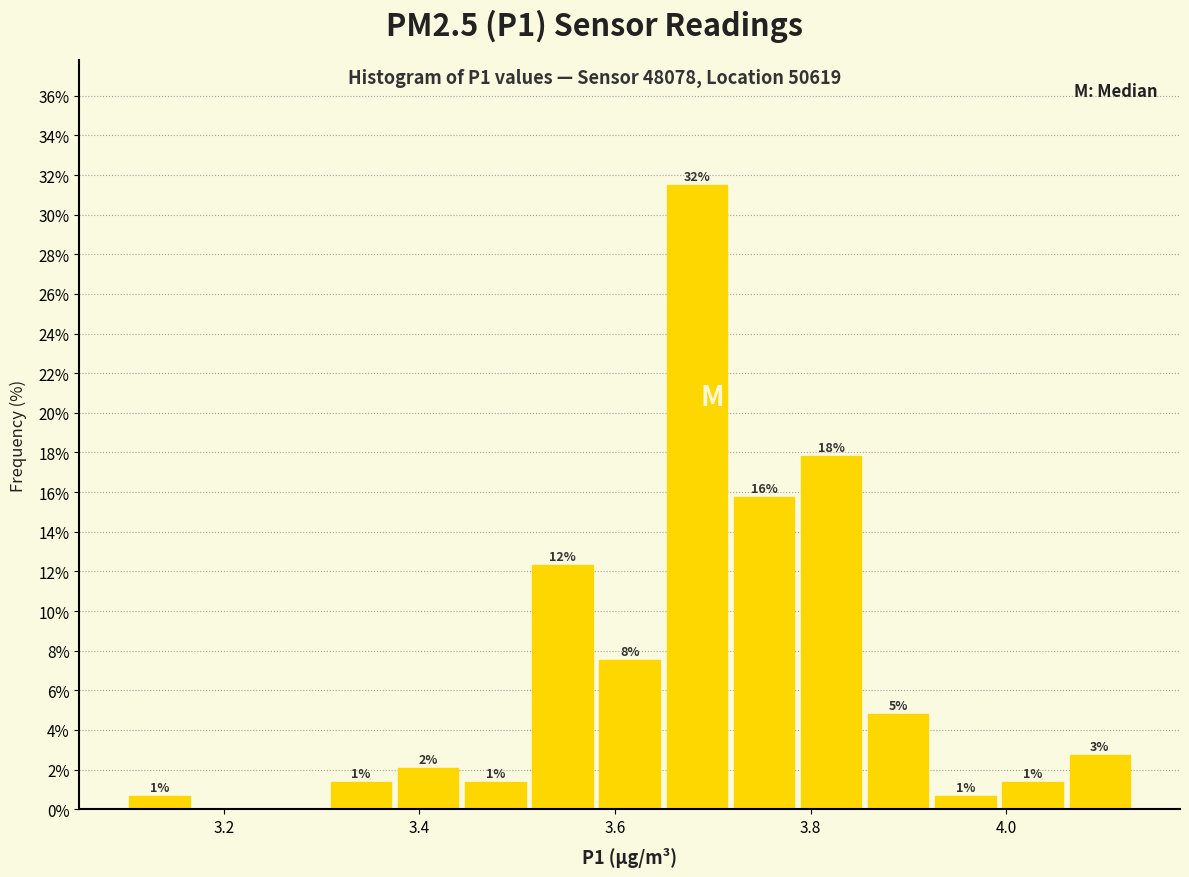

Read against the x-axis, roughly where is the centre of the tallest bar?

3.68